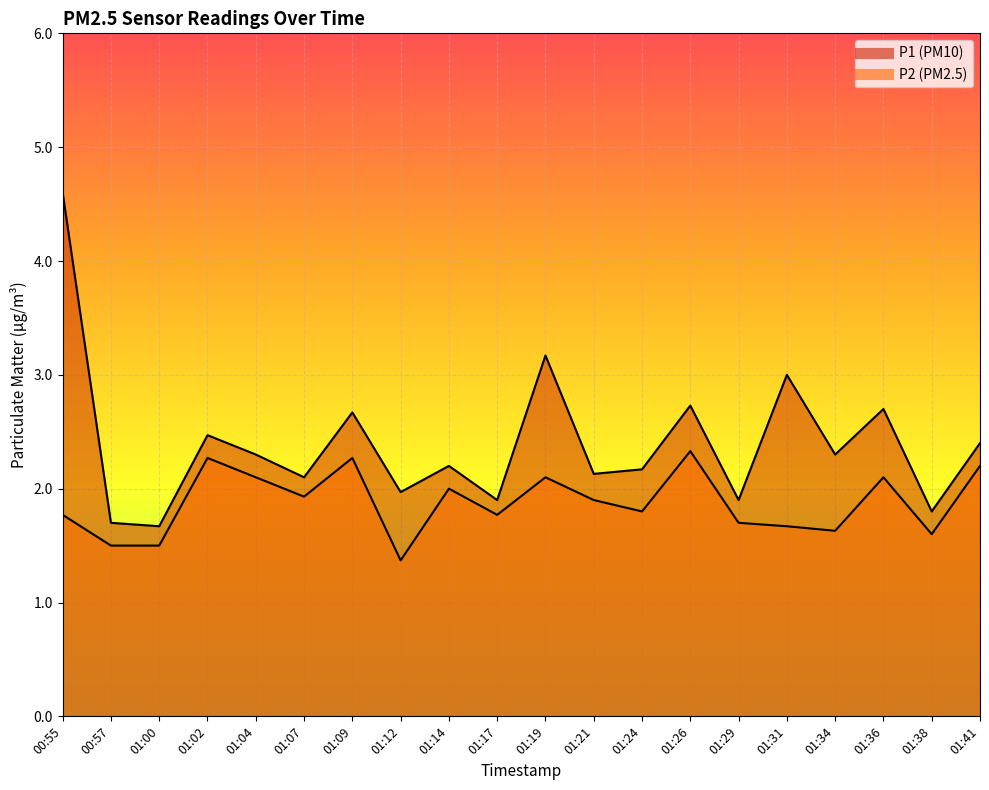

Rank the series by their maximum value, from lowest to highest.

P2, P1